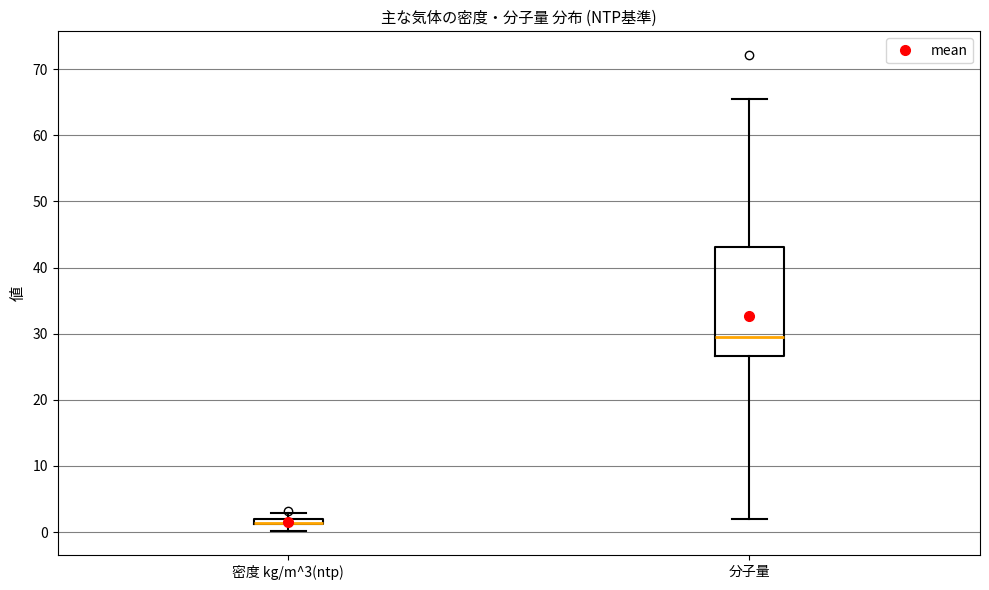

Which box is the tallest, from its lower edge to its upper edge?

分子量